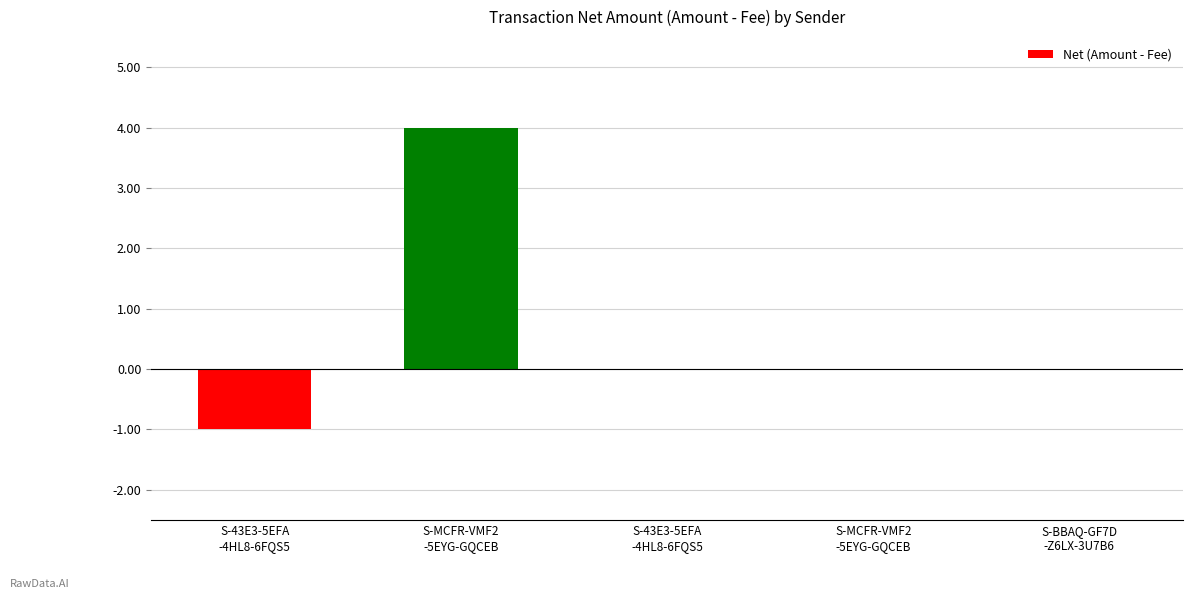

List the labels in order of value, smallest first.

S-43E3-5EFA
-4HL8-6FQS5, S-43E3-5EFA
-4HL8-6FQS5, S-MCFR-VMF2
-5EYG-GQCEB, S-BBAQ-GF7D
-Z6LX-3U7B6, S-MCFR-VMF2
-5EYG-GQCEB